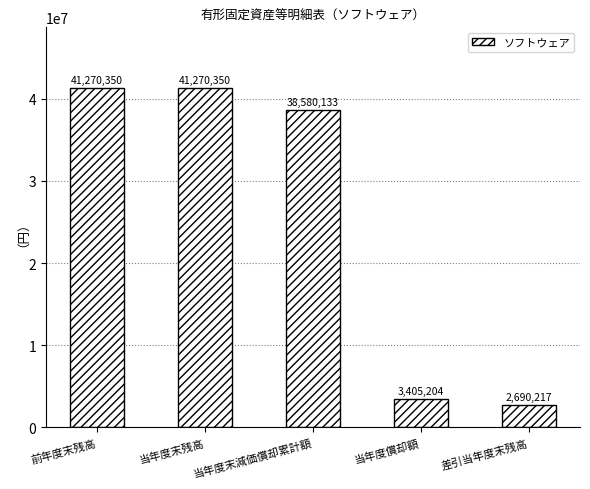

How many distinct data groups are displayed?

1